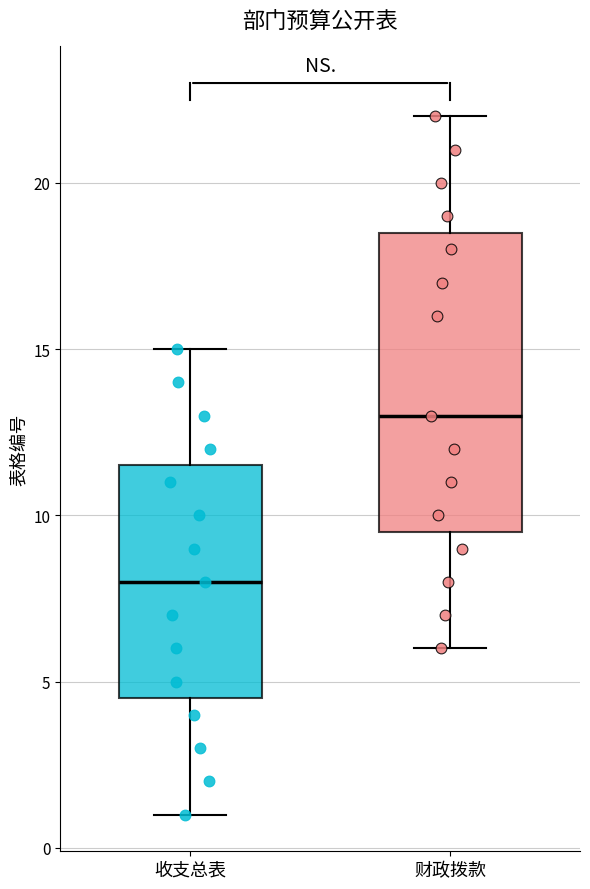

Where does the upper whisker of the box for 收支总表 end on the y-axis? The values are not printed on the chart, so give them approximately, as read against the axis.

15.0